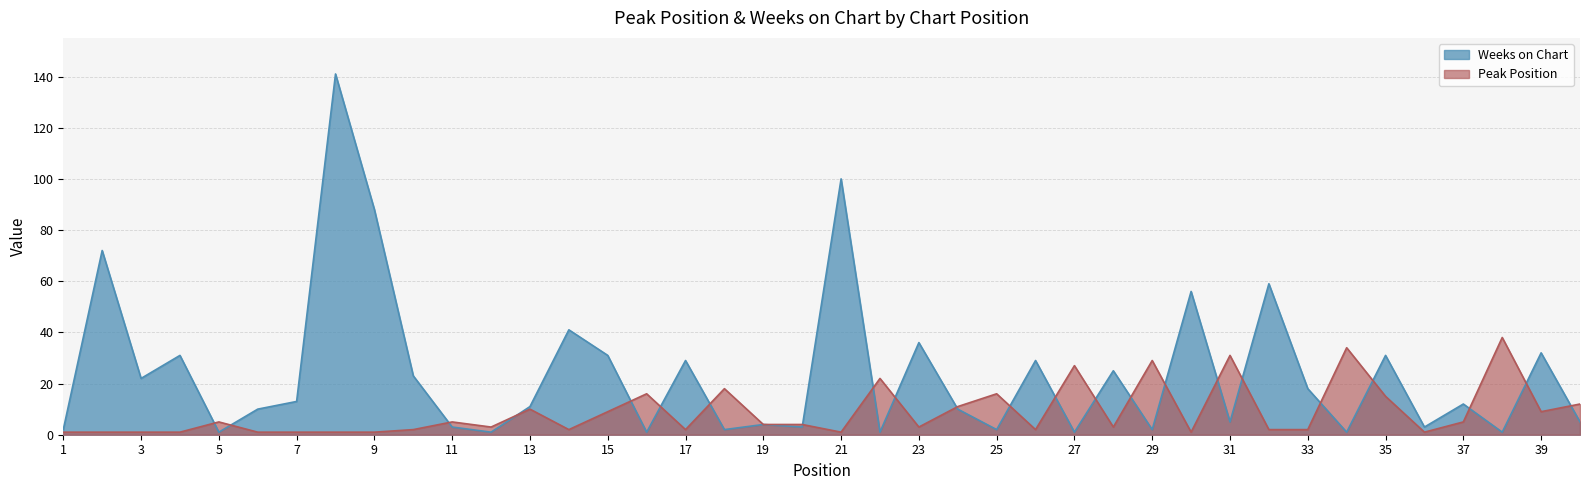

Rank the series by their maximum value, from highest to lowest.

Weeks on Chart, Peak Position